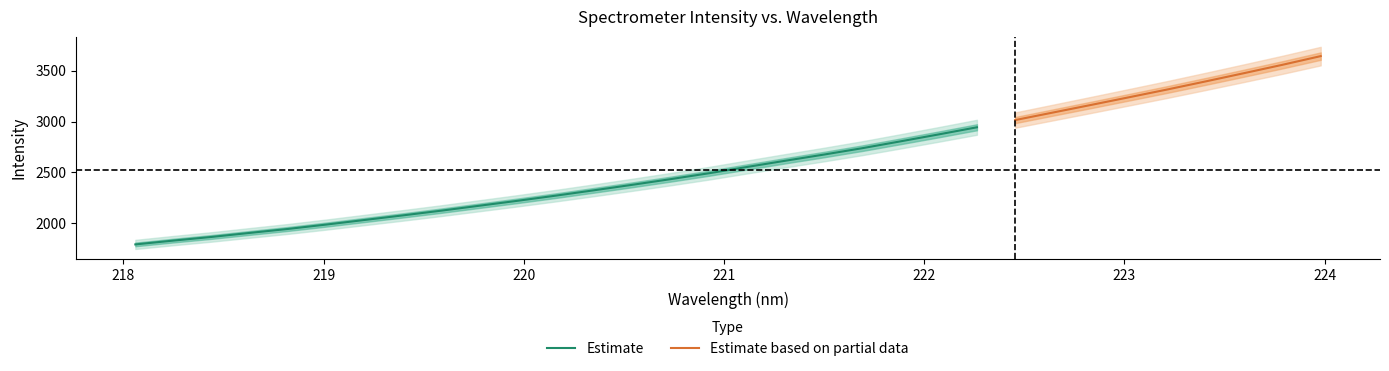

True or false: there are more than 1 points higher than both neighbors.

False